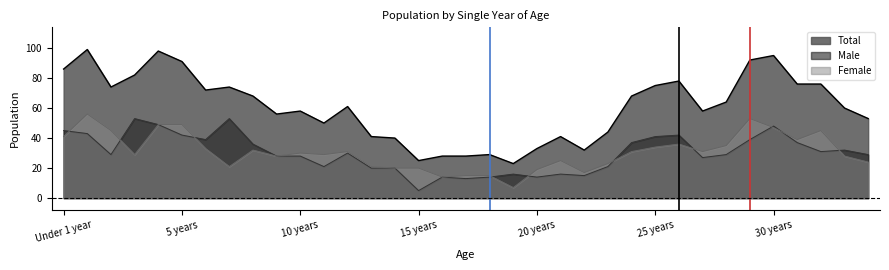

True or false: Female line and Total line intersect in this chart.

False